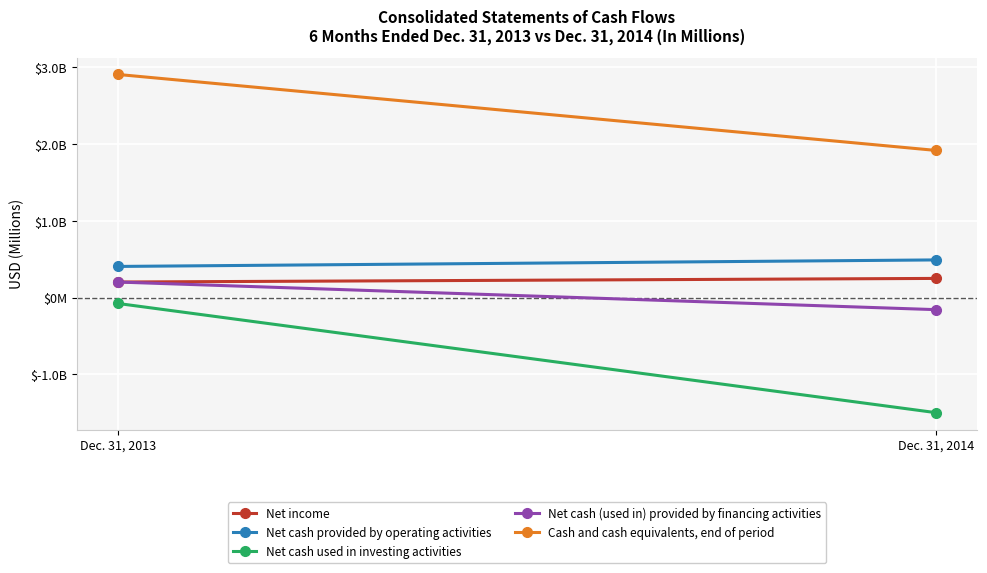

How many negative values does the Net cash (used in) provided by financing activities series have?

1